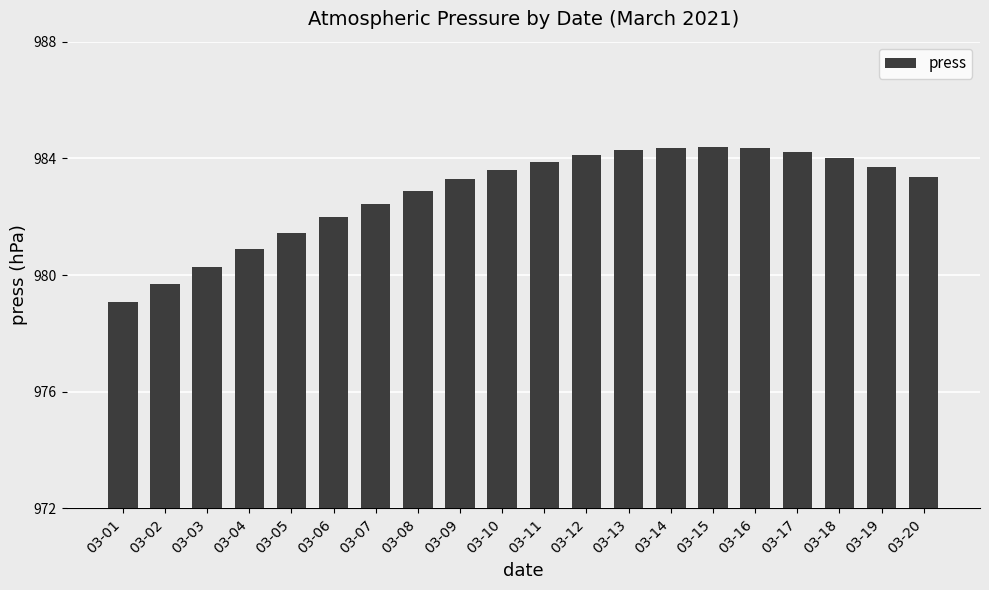

What is the difference between the maximum and second lowest values?

4.7